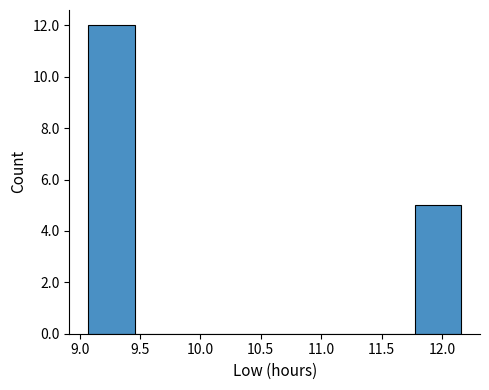

Reading left to right, list every bar in this chart as the range it spans on the x-axis followed by its height. Neither the bar edges nor the heights are printed on the chart, so give them approximately, as read against the axes.

9.05 to 9.45: 12
9.45 to 9.85: 0
9.85 to 10.25: 0
10.25 to 10.60: 0
10.60 to 11.00: 0
11.00 to 11.40: 0
11.40 to 11.75: 0
11.75 to 12.15: 5